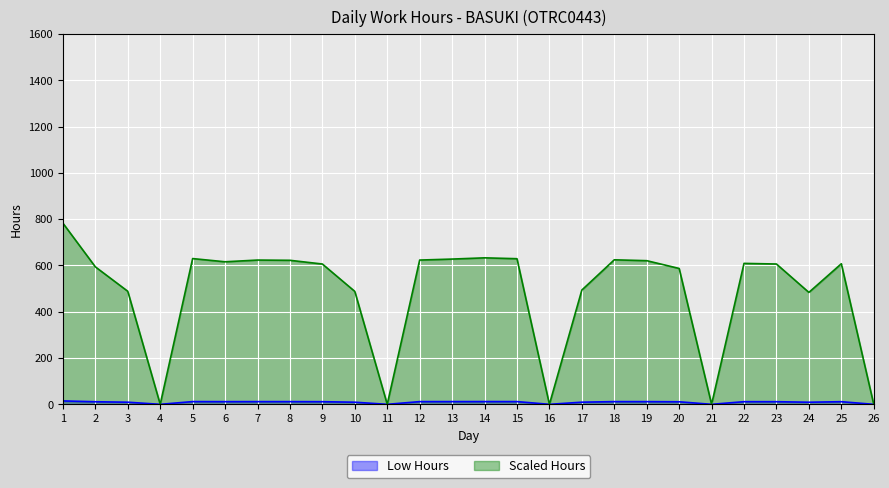

What is the difference between the maximum and minimum values in the Scaled Hours series?

782.9